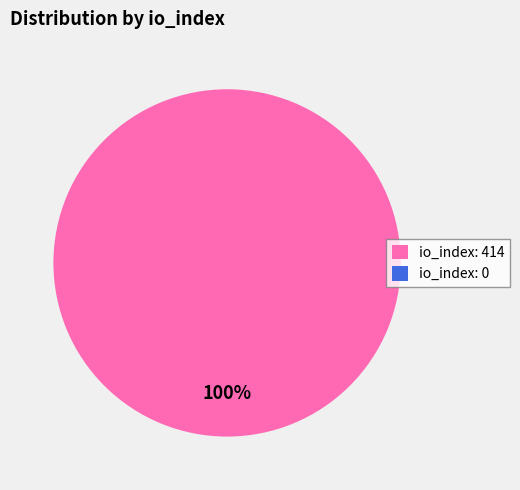

What percentage do io_index: 0 and io_index: 414 together represent?

100.0%